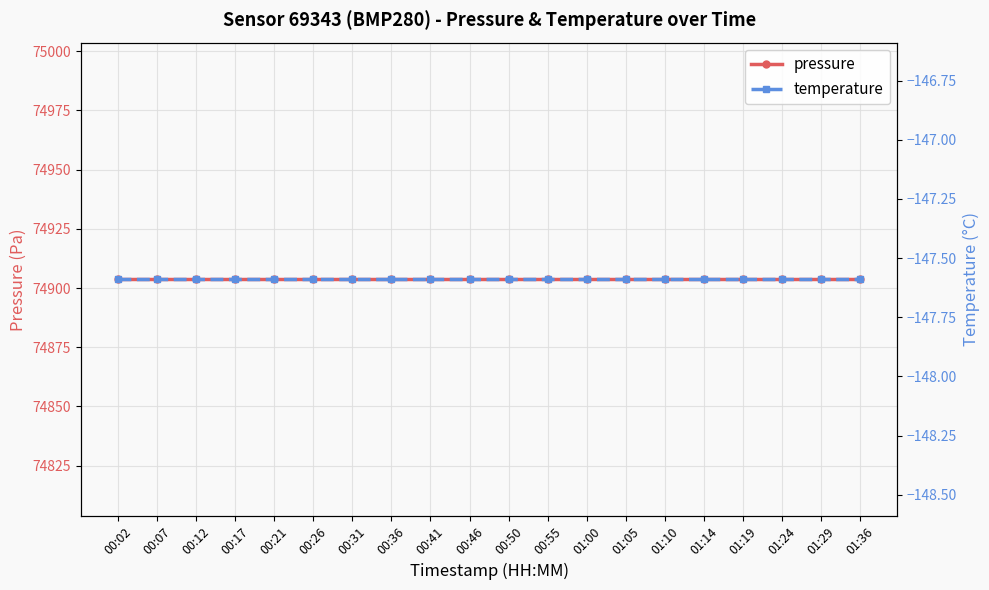

Which label corresponds to the largest value in the chart?

00:02